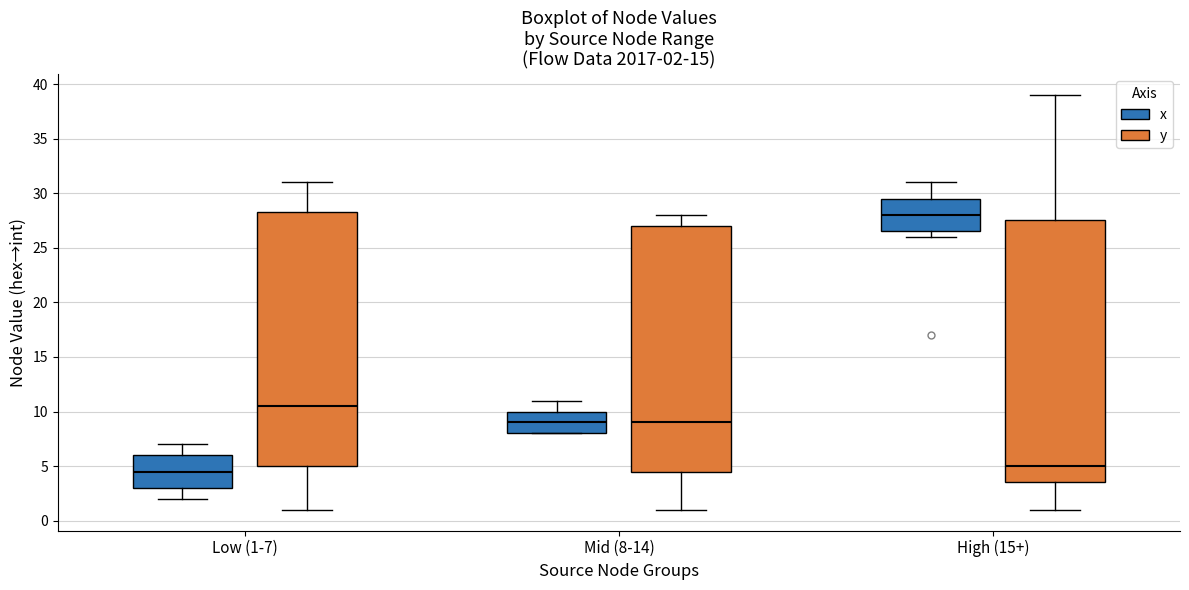

Which box is the tallest, from its lower edge to its upper edge?

High (15+) (y)